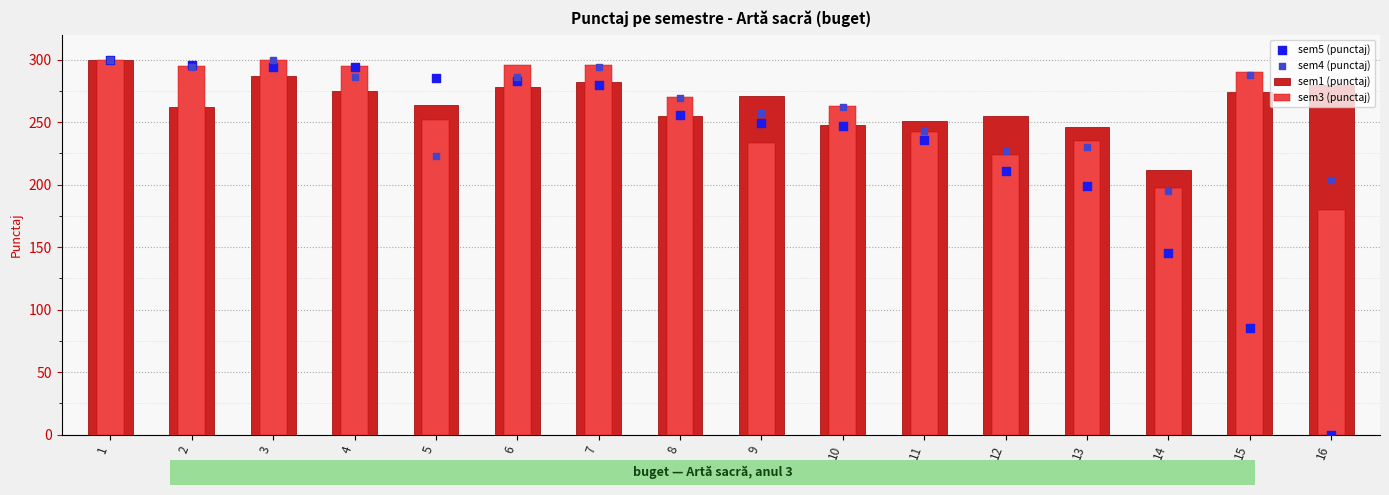

At how many categories does at least one series exceed 1?

16